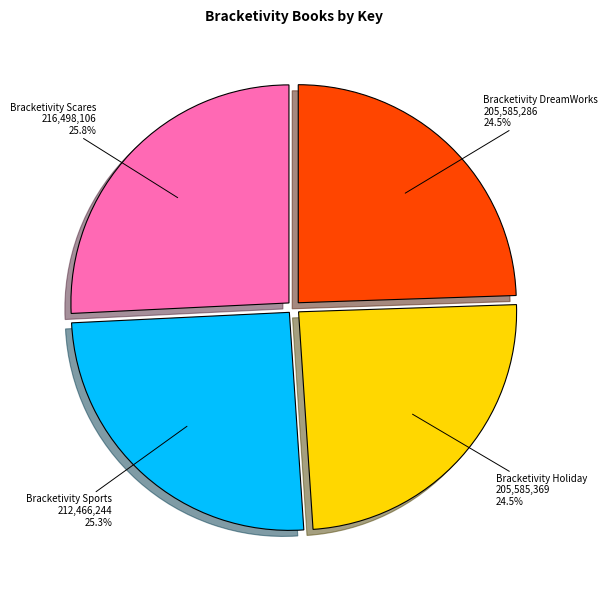

Does any single category account for the majority?

No